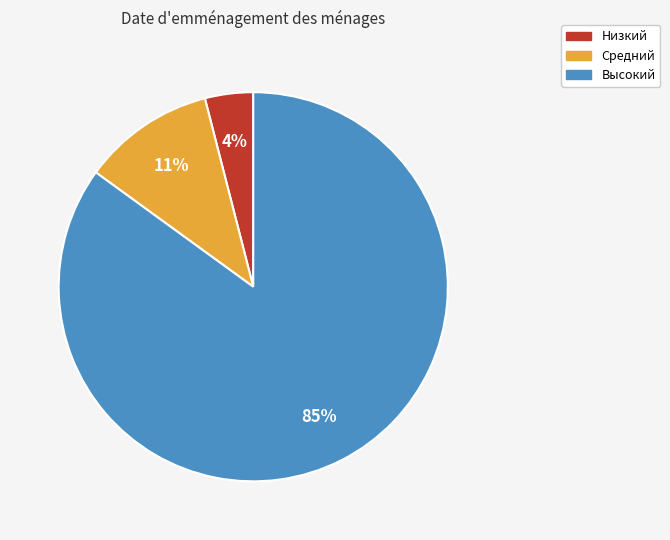

Which has a higher value, Низкий or Средний?

Средний